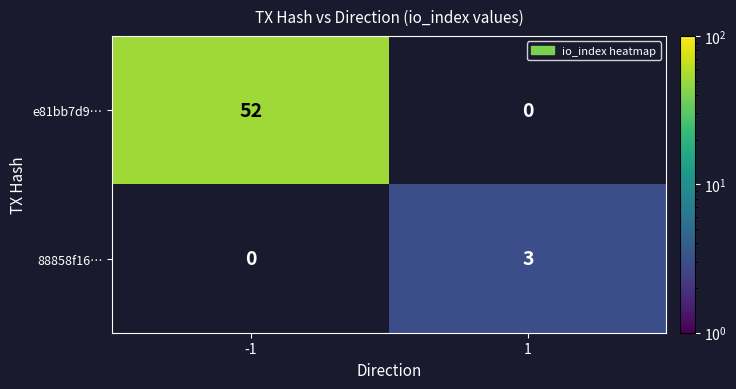

Count the number of data series in this chart.

2